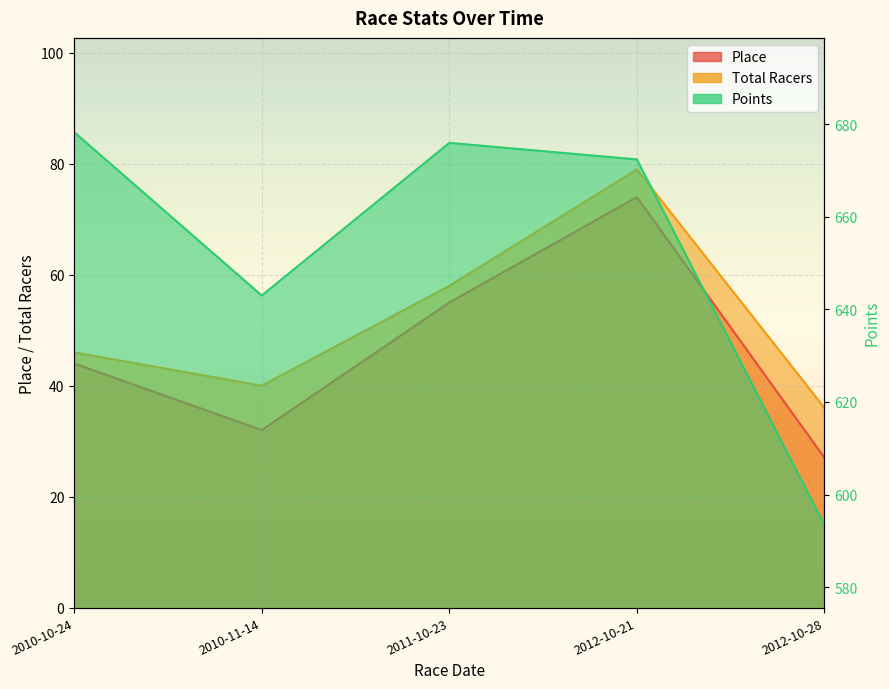

What is the value of the Place point at the 4th from the left?

74.0